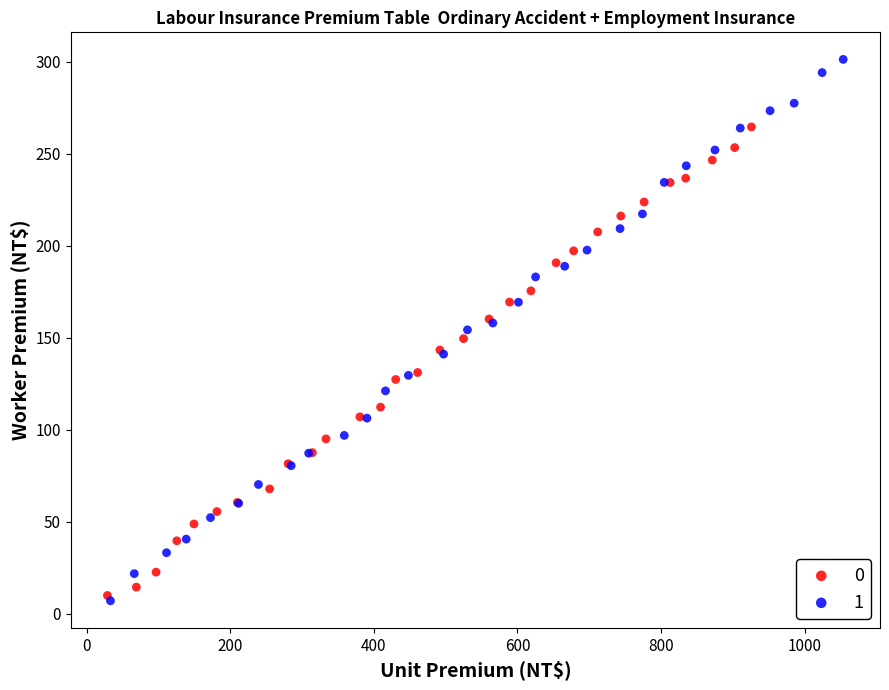

Which series reaches the maximum Y coordinate?

1